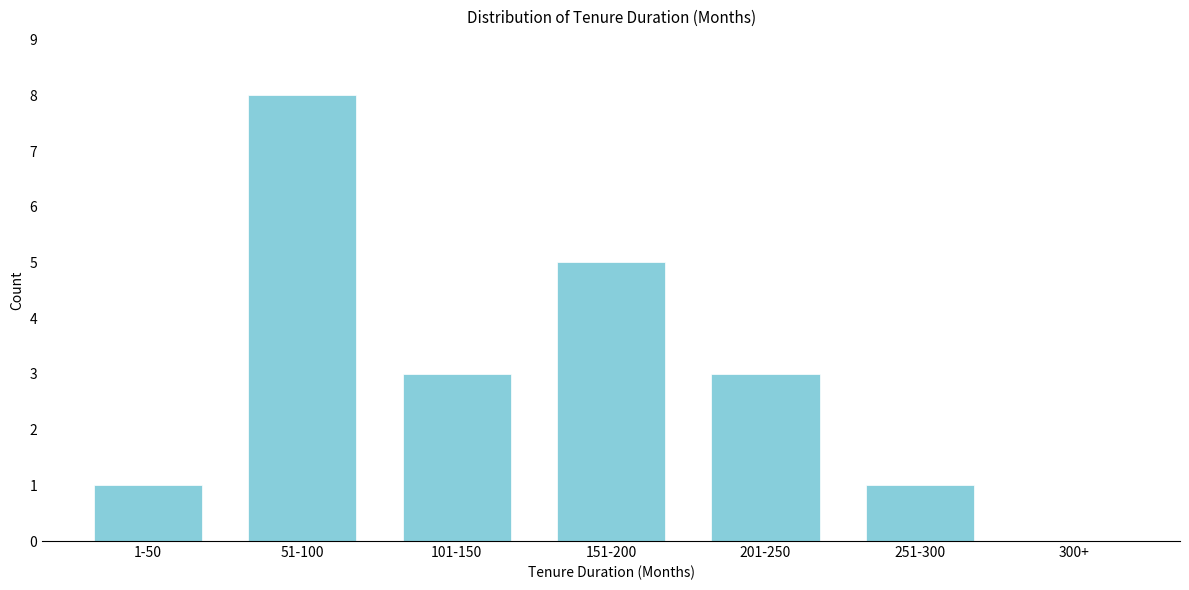

Reading left to right, list all the values displayed in this chart.

1-50=1	51-100=8	101-150=3	151-200=5	201-250=3	251-300=1	300+=0